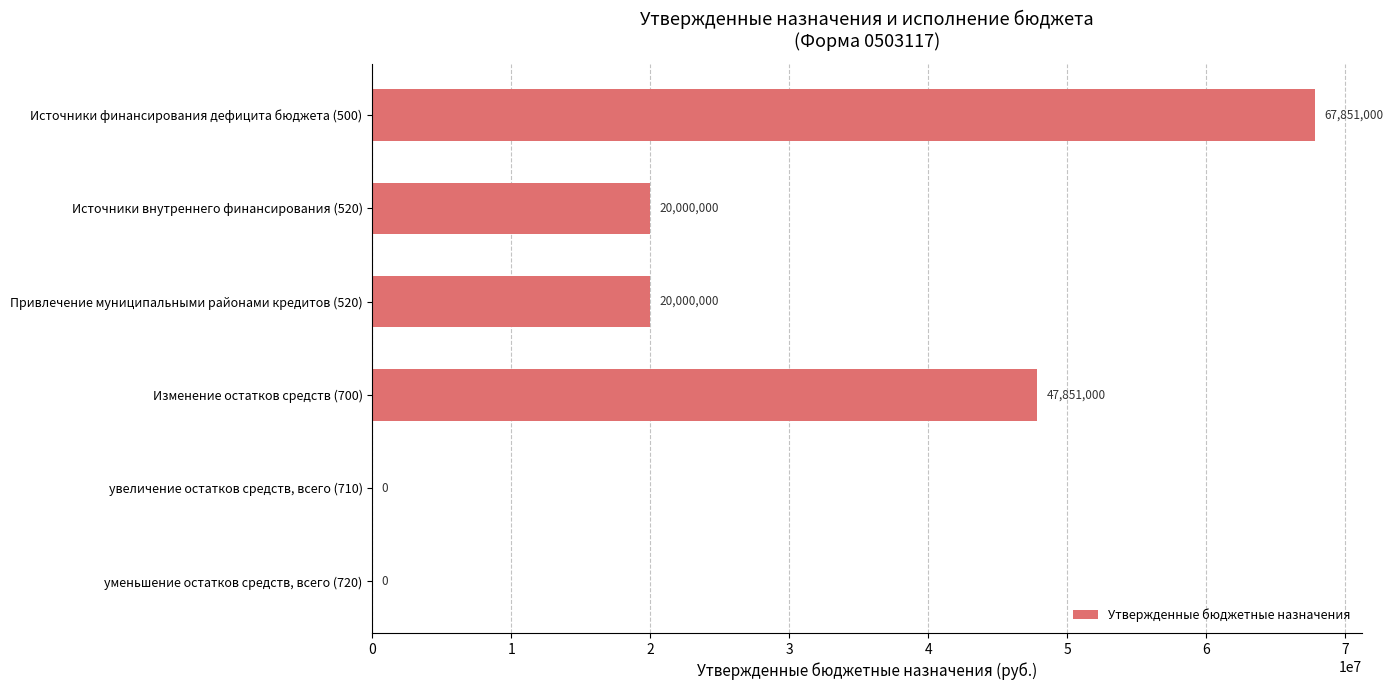

Reading bottom to top, transcribe all the data shown in this chart.

уменьшение остатков средств, всего (720)=0	увеличение остатков средств, всего (710)=0	Изменение остатков средств (700)=47851000	Привлечение муниципальными районами кредитов (520)=20000000	Источники внутреннего финансирования (520)=20000000	Источники финансирования дефицита бюджета (500)=67851000